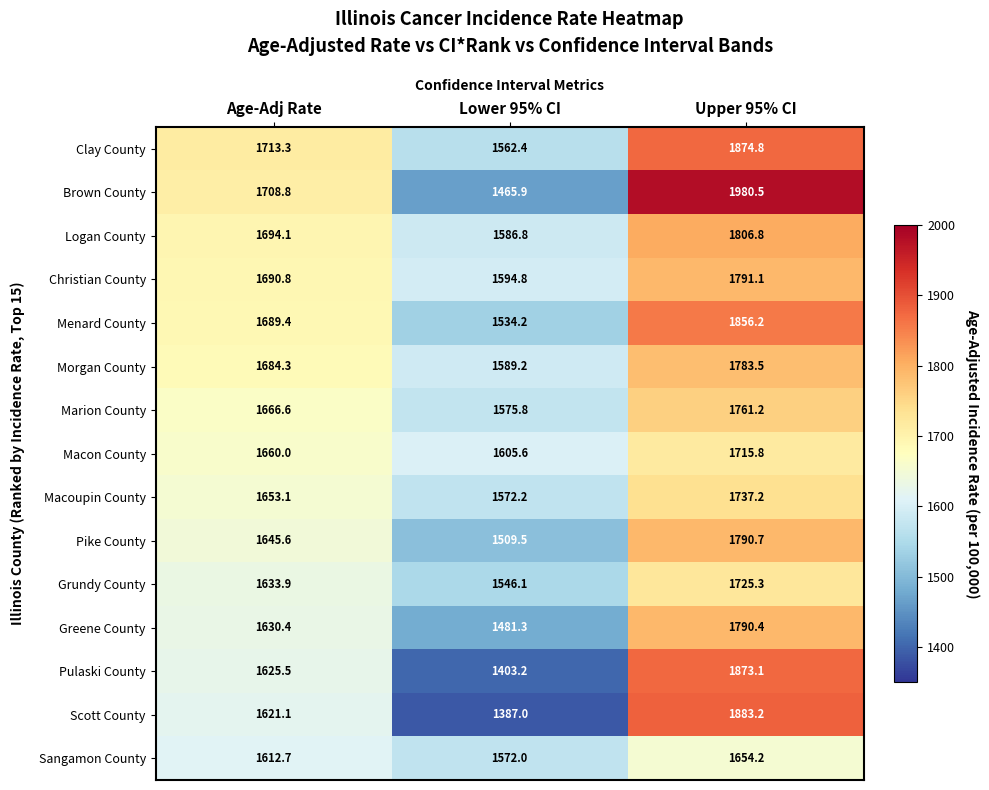

What is the greatest value displayed?

1980.5